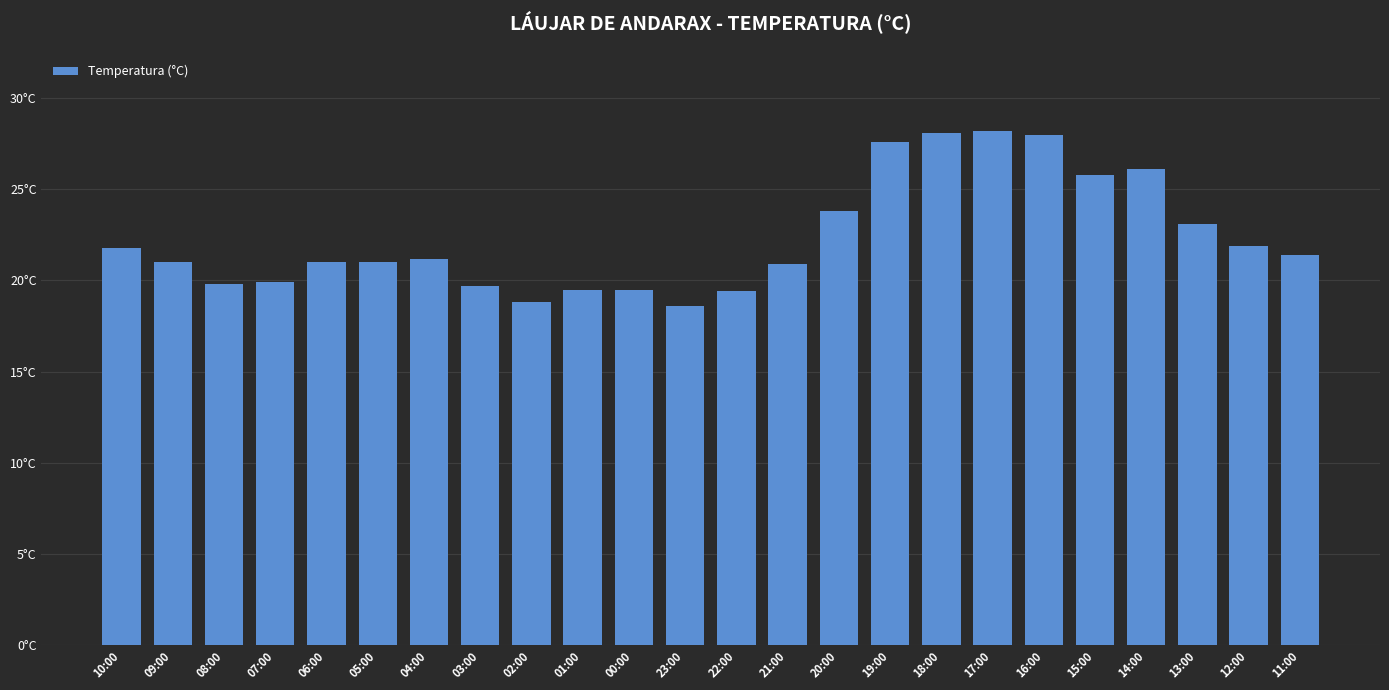

At which label does the data first exceed 21?

10:00